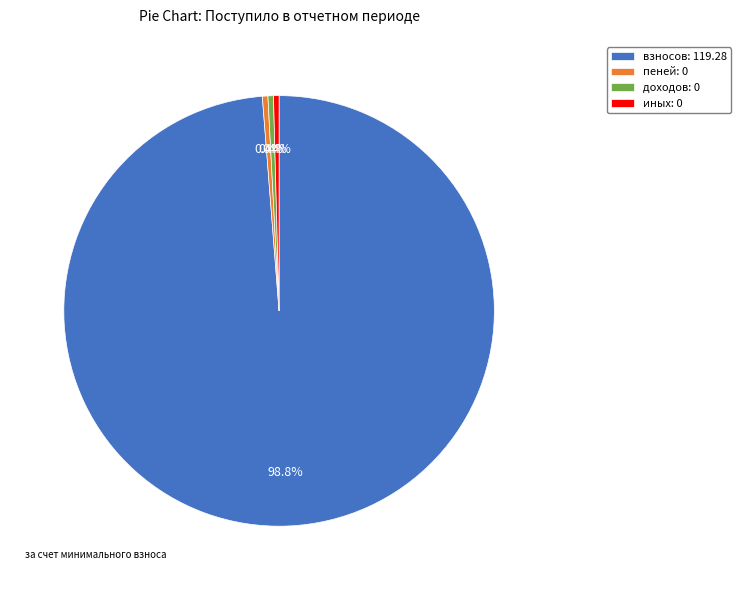

How many segments does this pie chart have?

4